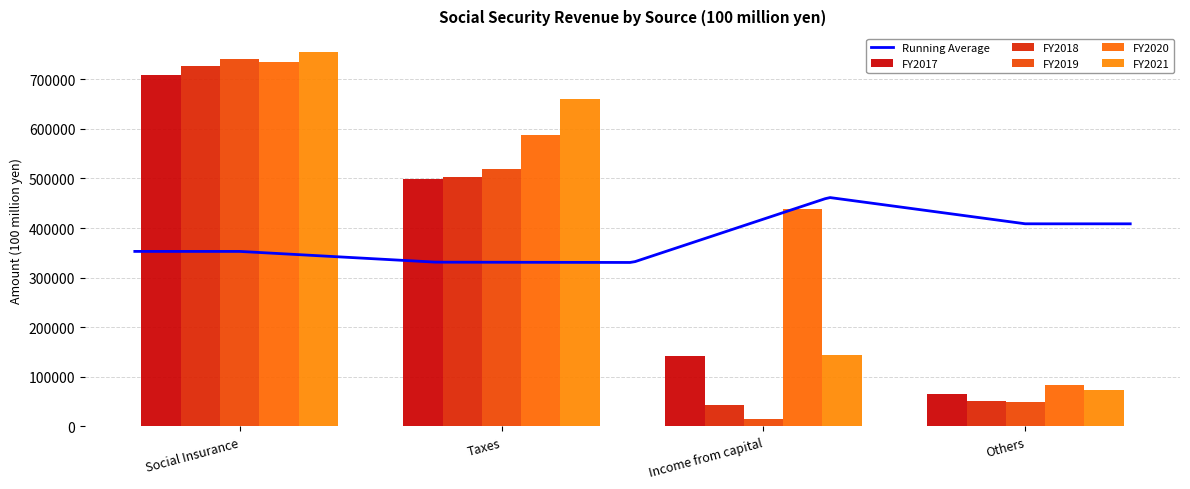

Which series changed the most between Social Insurance and Income from capital?

FY2019